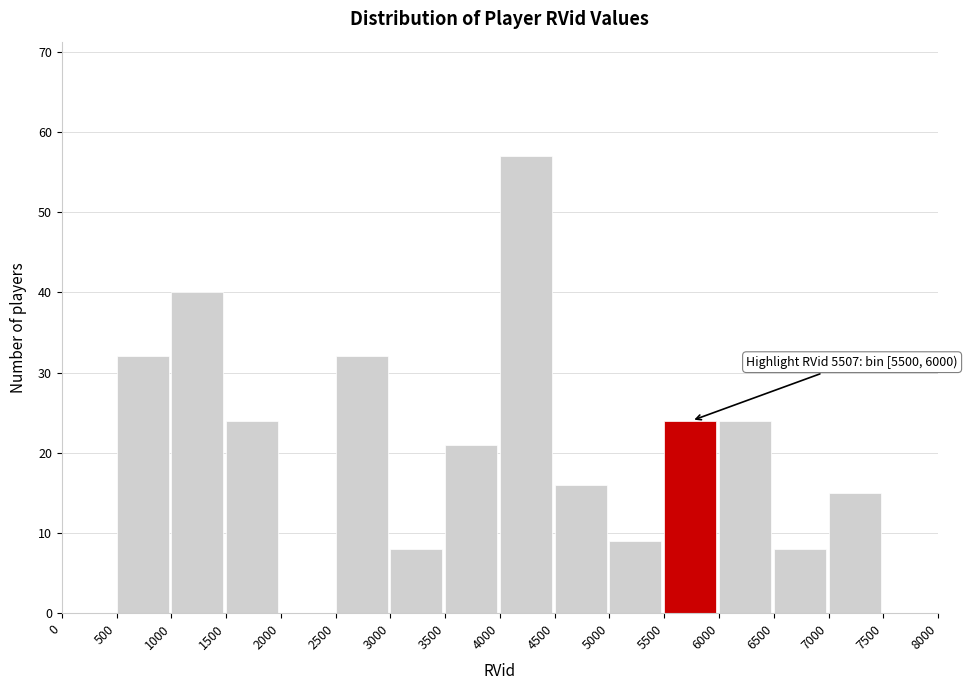

Over which range of the x-axis is the bar tallest?

4000 to 4500